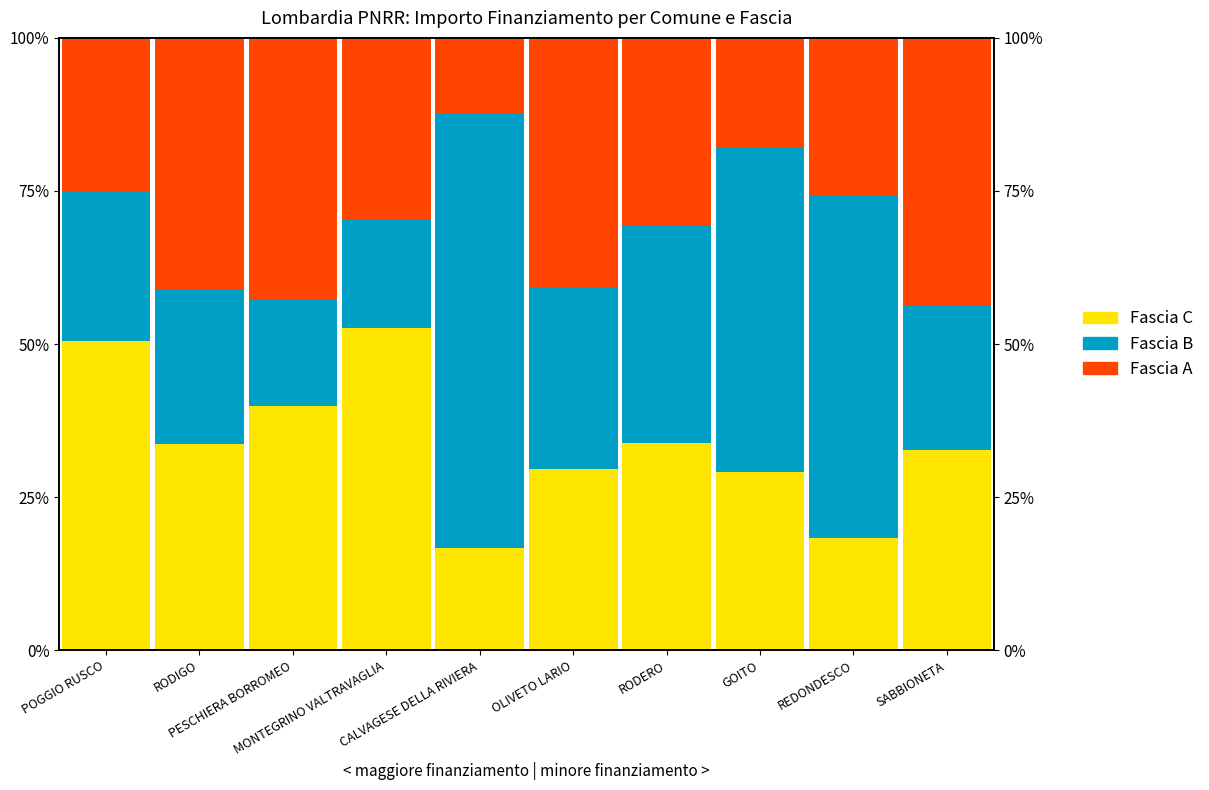

What is the difference between the Fascia A values at POGGIO RUSCO and REDONDESCO?

0.4